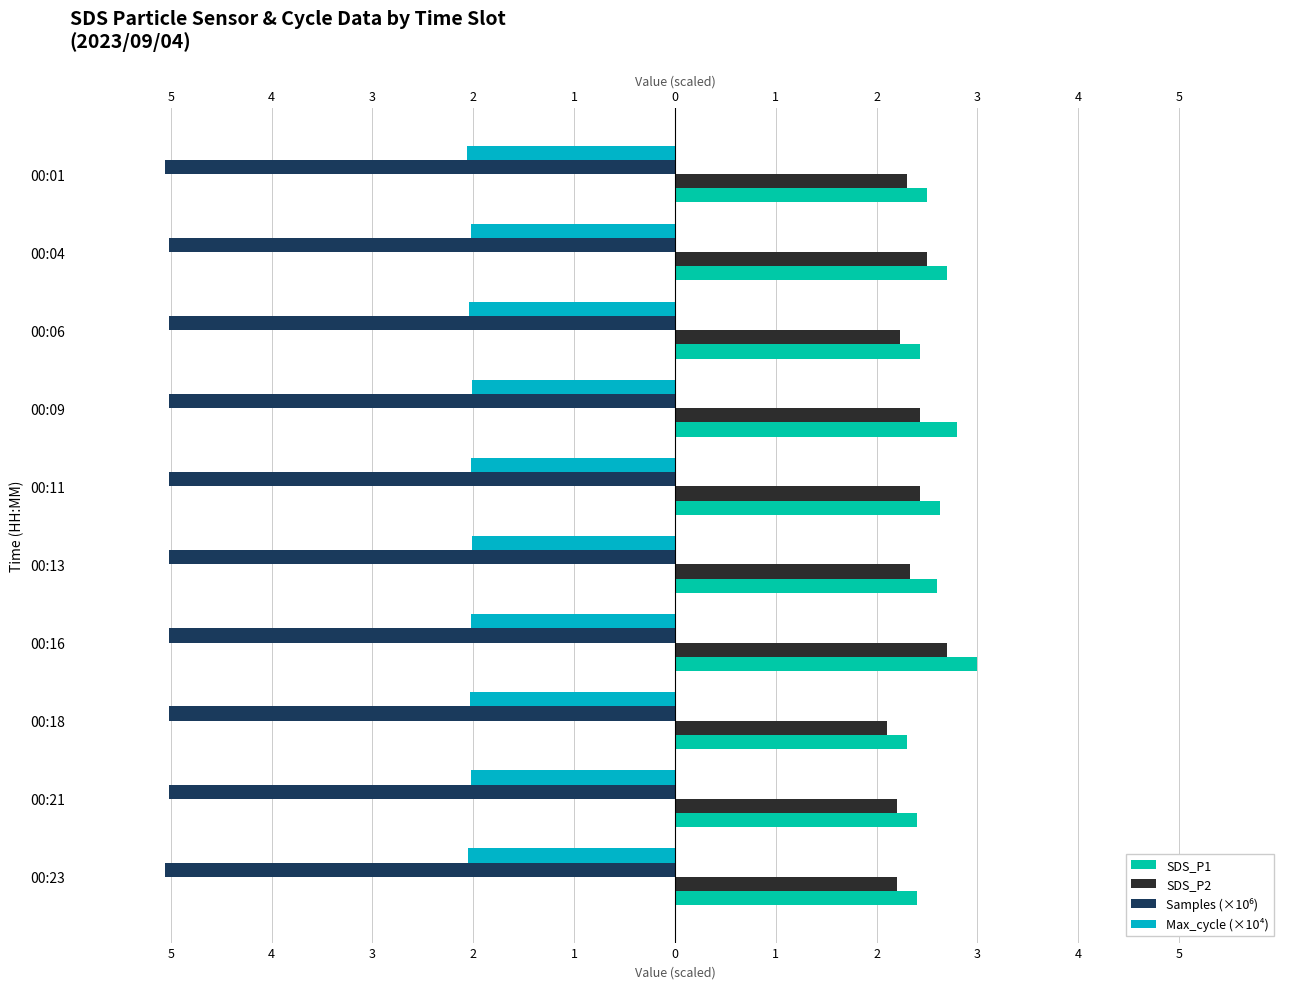

How many bars are there in total?

40